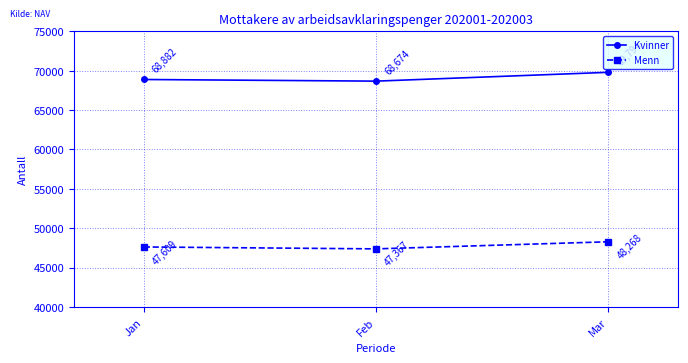

How many series are shown in this chart?

2